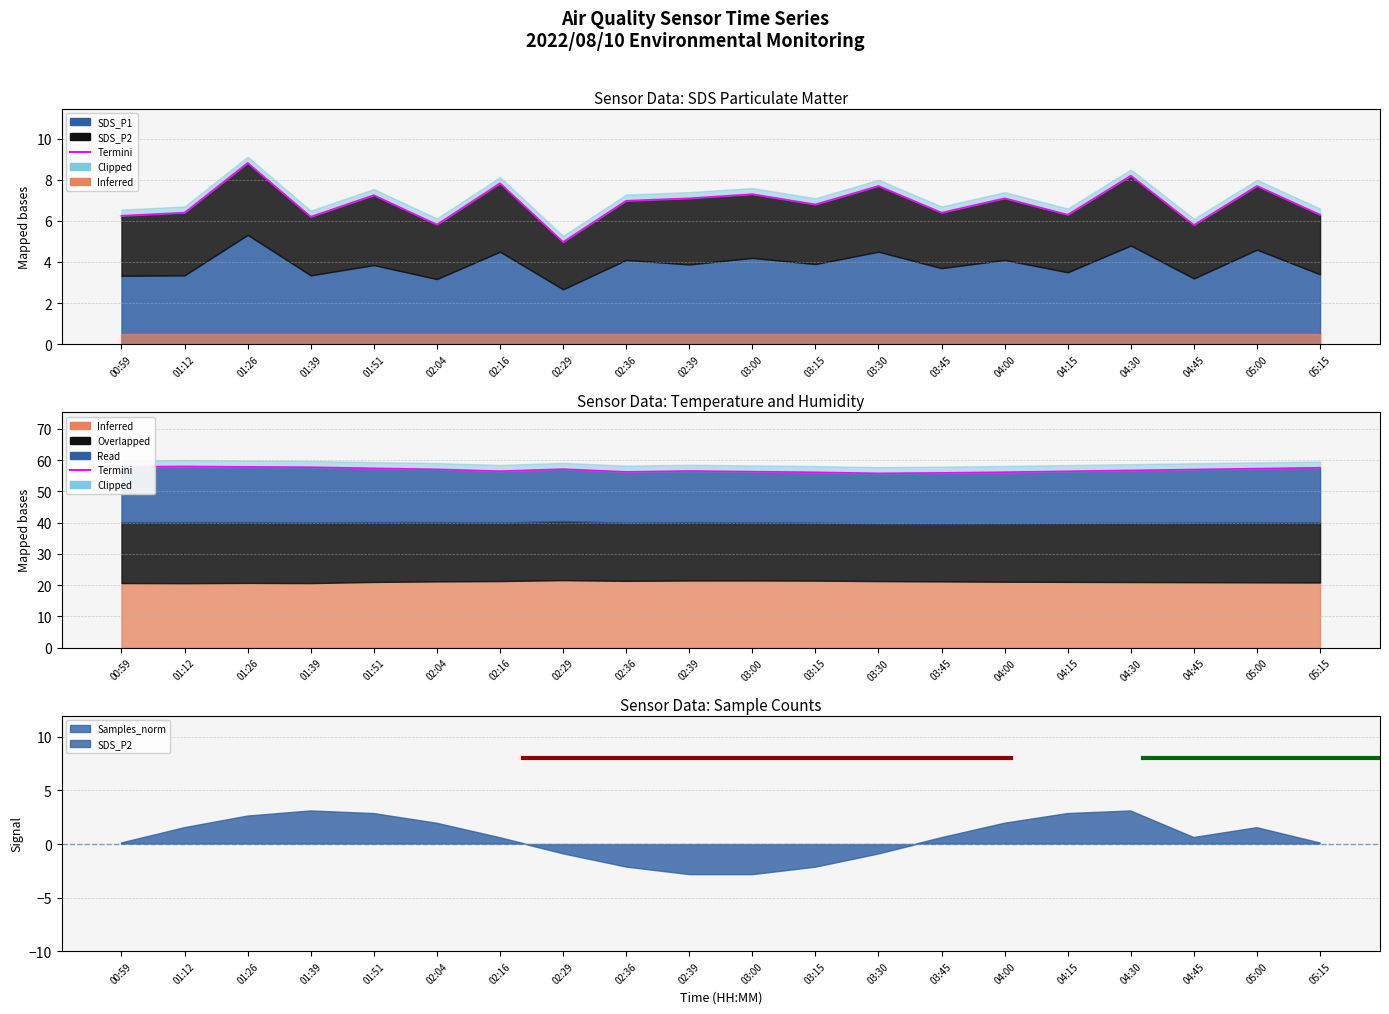

Approximately how many times larger is the value at 05:00 compared to 03:30?

1.0